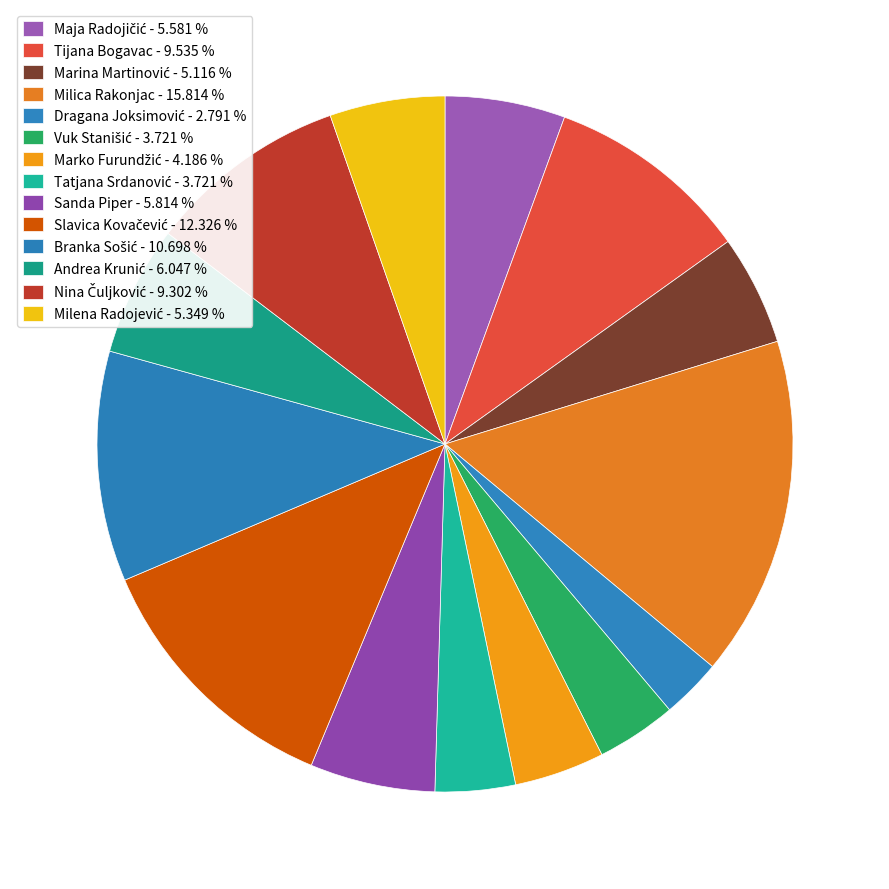

What percentage is the Sanda Piper slice, to the nearest percent?

6%